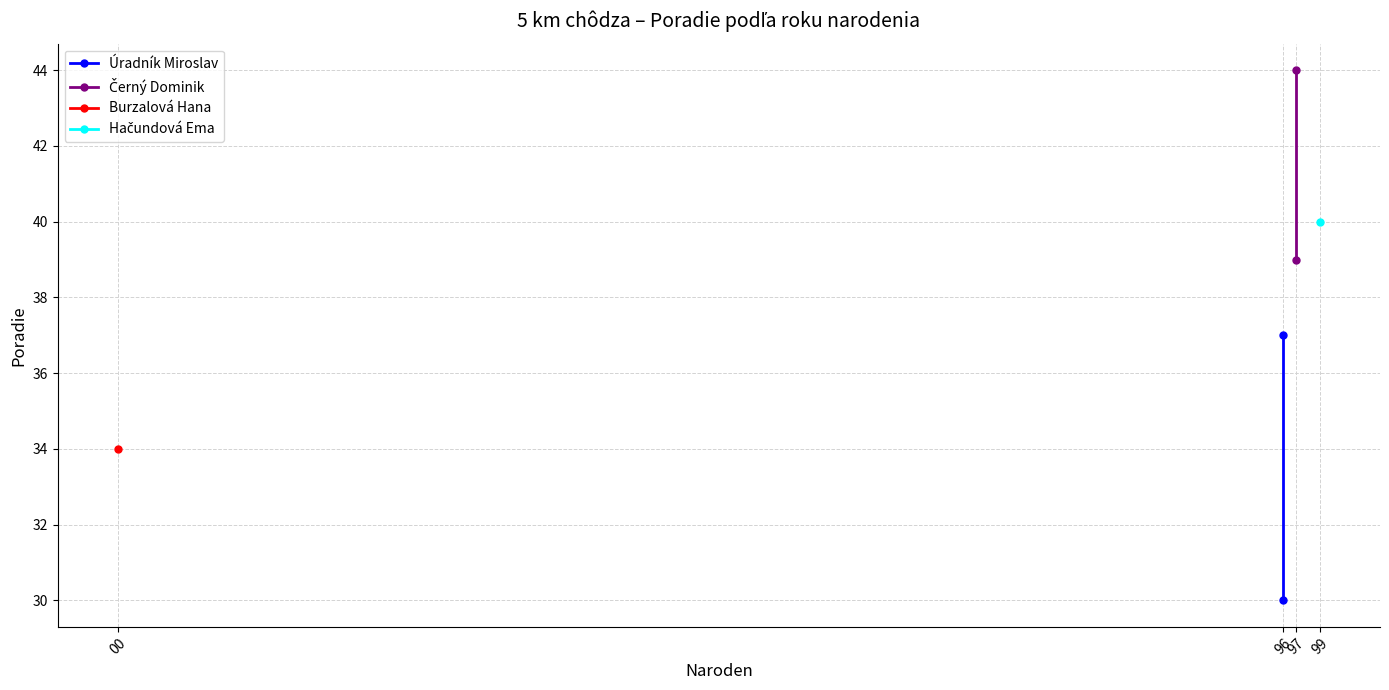

True or false: Úradník Miroslav has a value of 21 at 96.

False